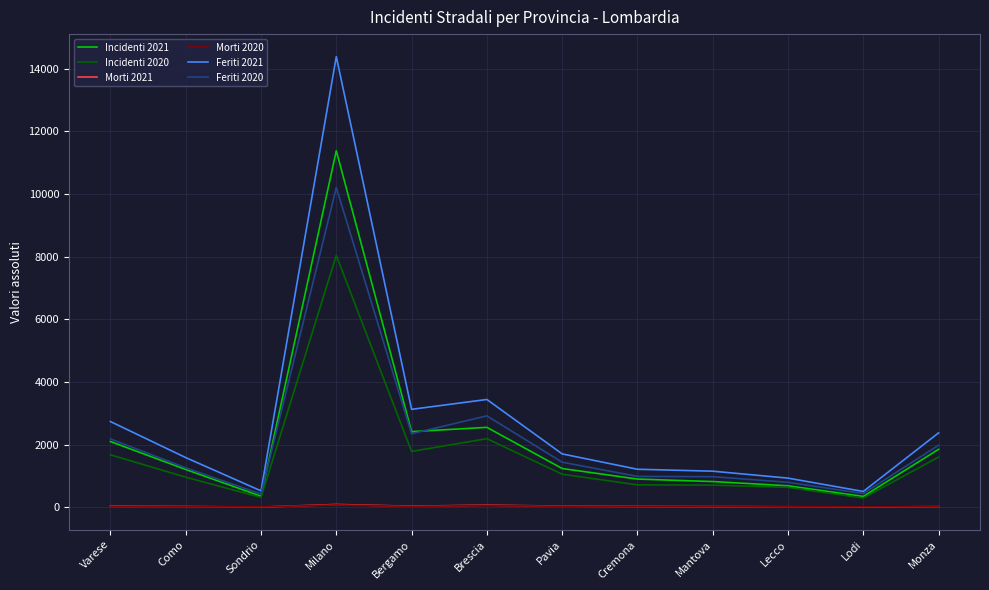

At which category is the sum across all series the highest?

Milano